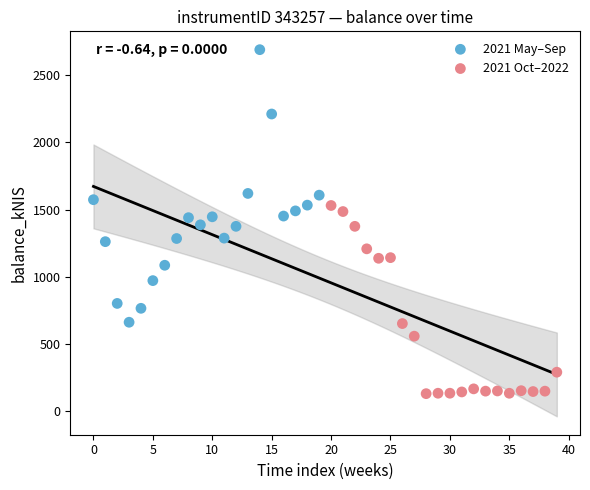

What are all the series names shown in the legend?

2021 May–Sep, 2021 Oct–2022